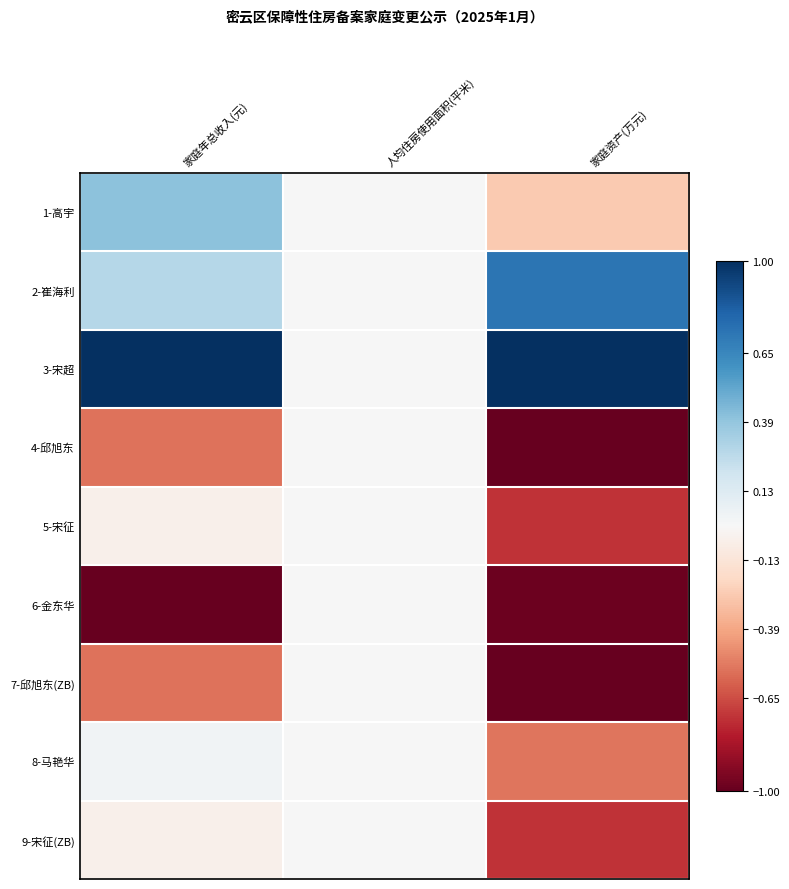

At 家庭年总收入(元), list the series in order from smallest to largest.

6-金东华, 4-邱旭东, 7-邱旭东(ZB), 5-宋征, 9-宋征(ZB), 8-马艳华, 2-崔海利, 1-高宇, 3-宋超